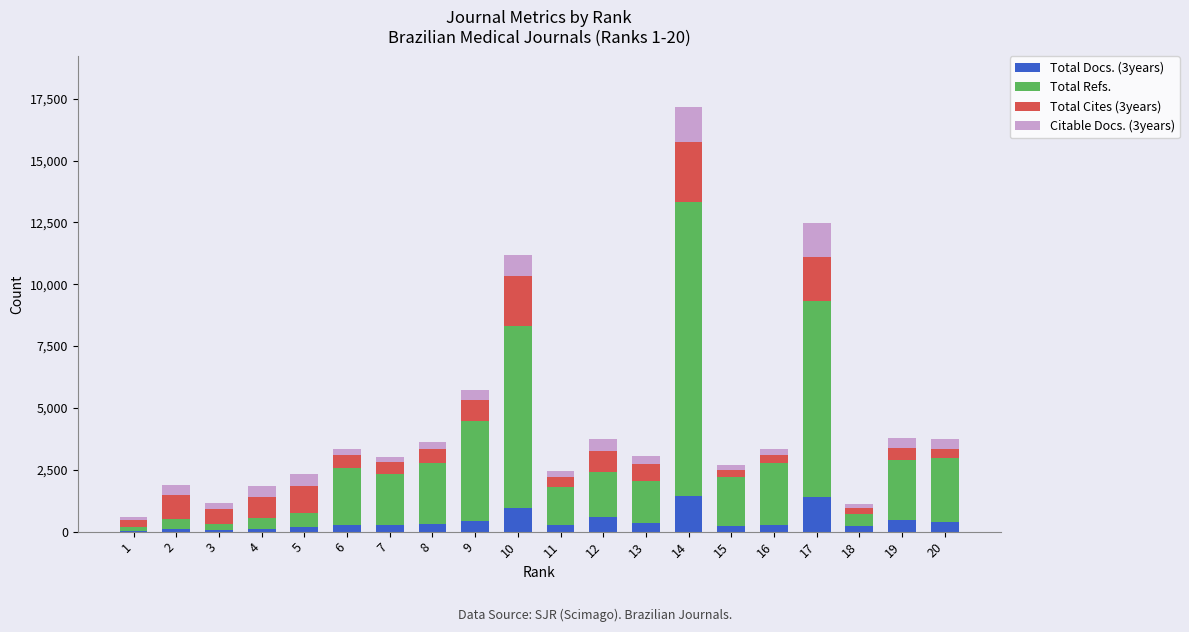

At which category is the sum across all series the highest?

14